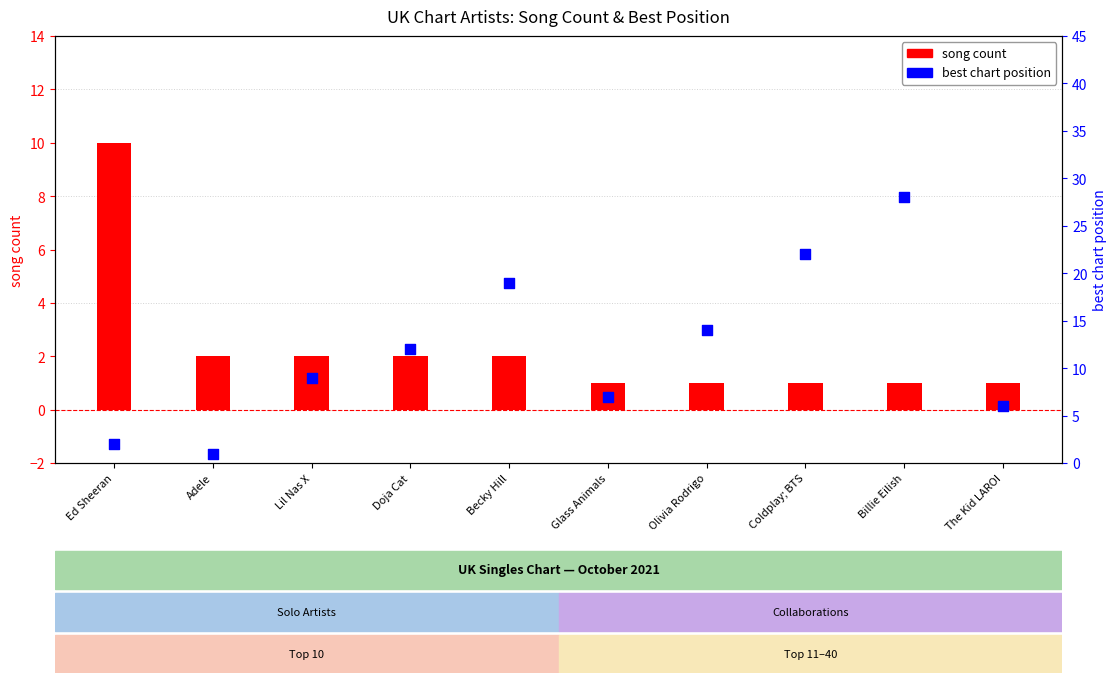

Is the value of song count at Adele greater than the value of best chart position at Coldplay; BTS?

No